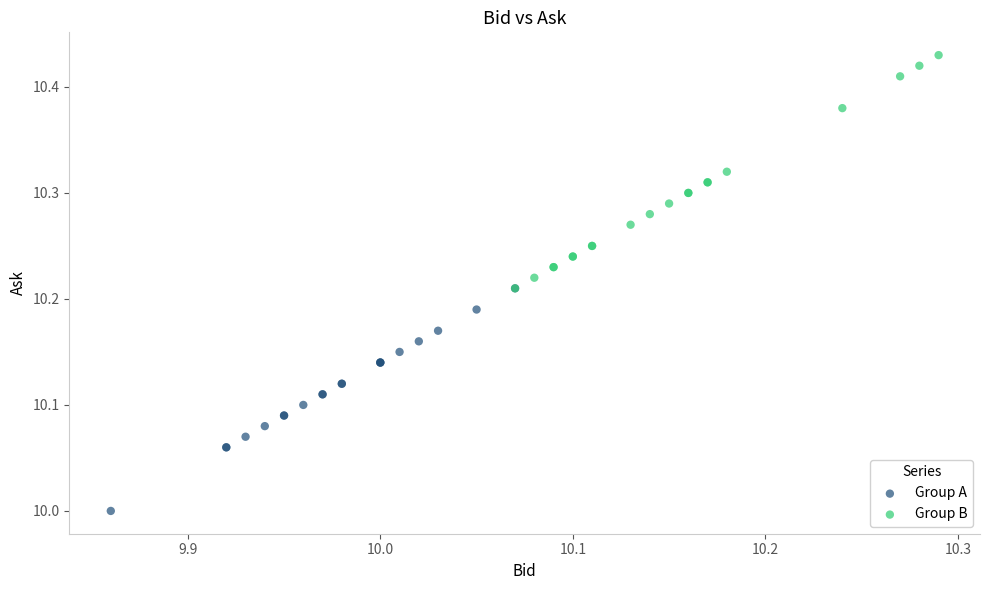

Which series reaches the minimum Y coordinate?

Group A